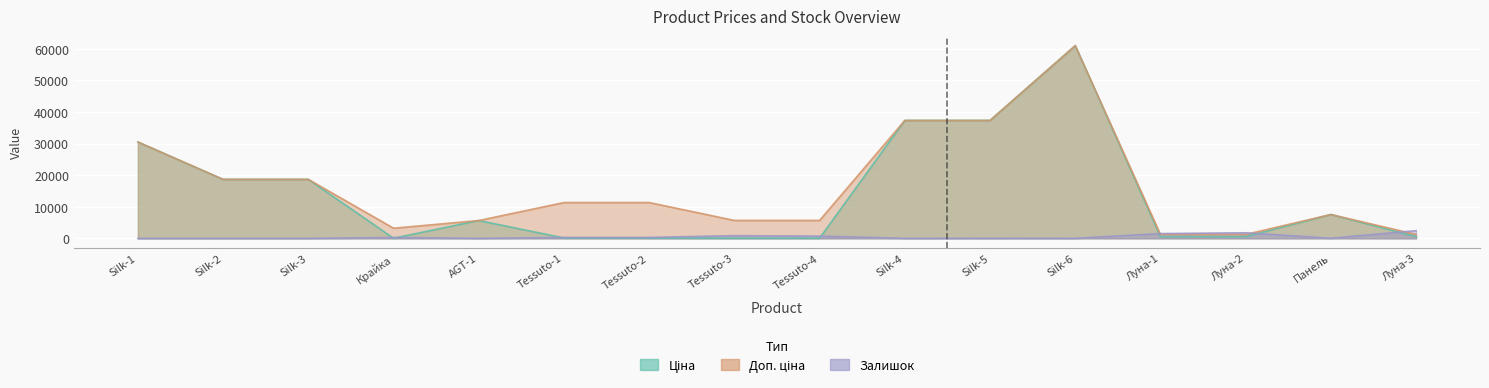

Rank the series by their maximum value, from lowest to highest.

Залишок, Ціна, Доп. ціна